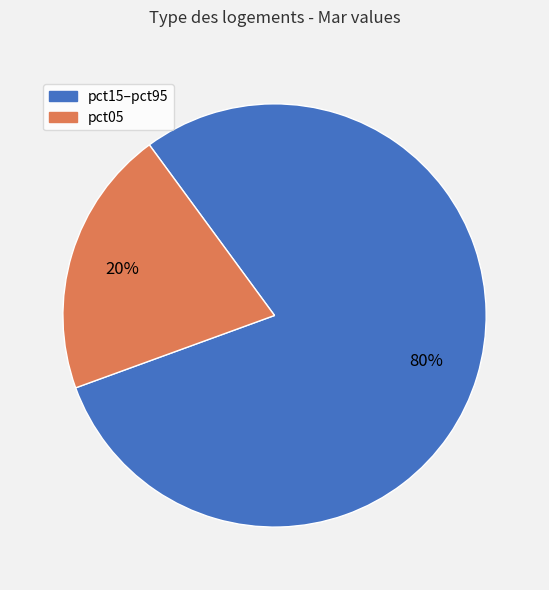

To the nearest percent, what is the average slice percentage?

50%